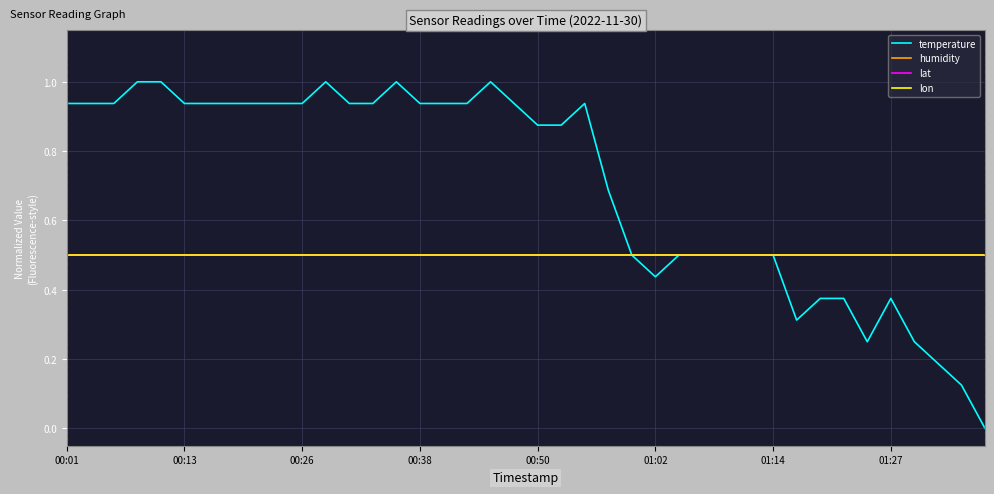

Is this an area chart (filled region under the line)?

No